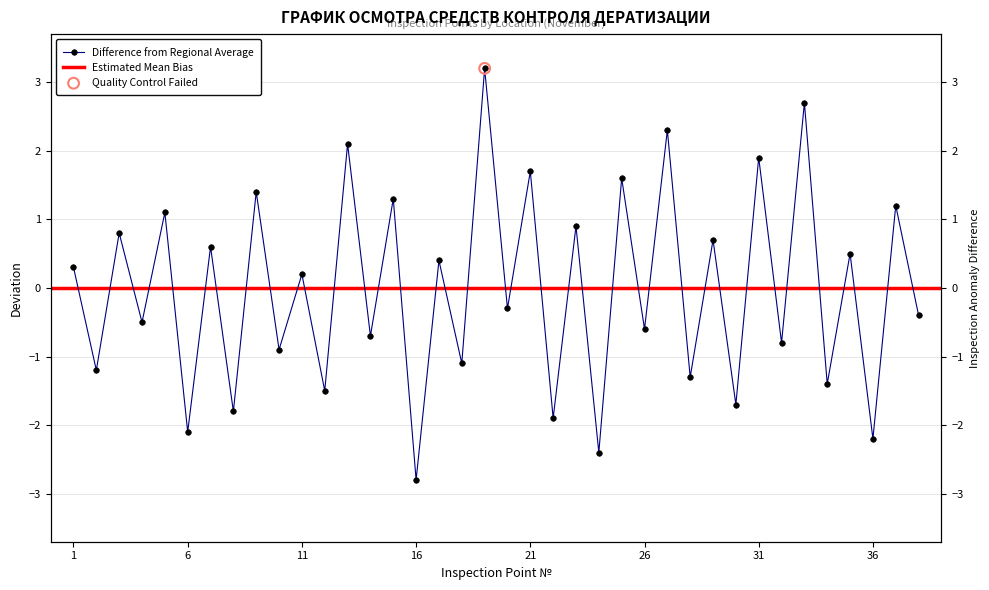

What is the change in value from 10 to 21?

+2.6